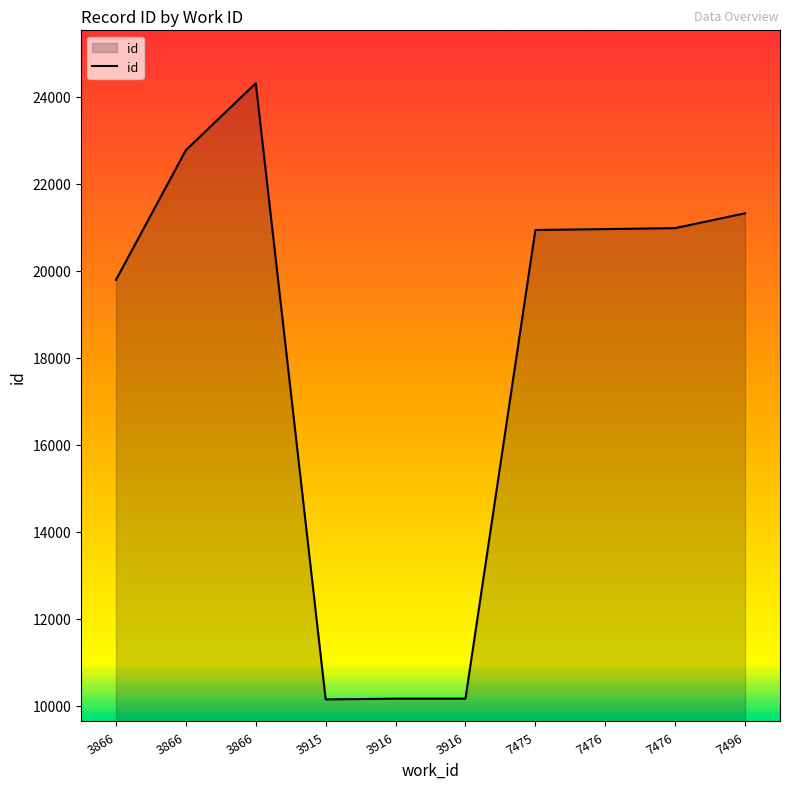

Which category has the highest value across all series?

3866